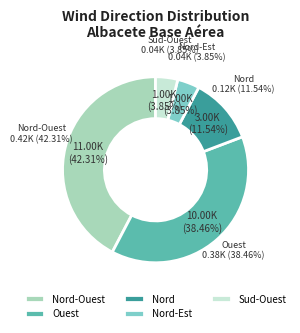

Does Nord represent more than half of the total?

No